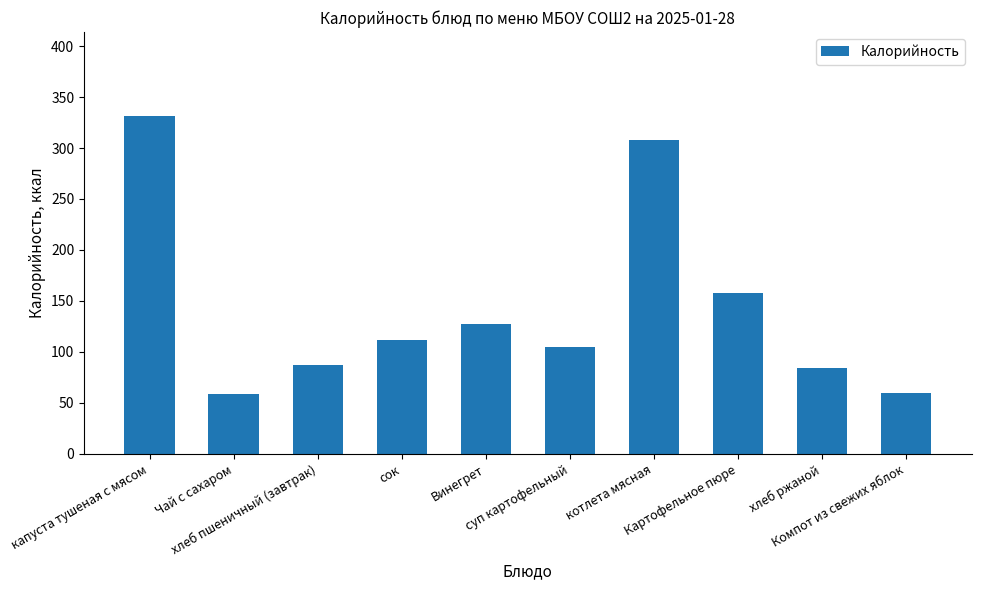

What is the greatest value displayed?

331